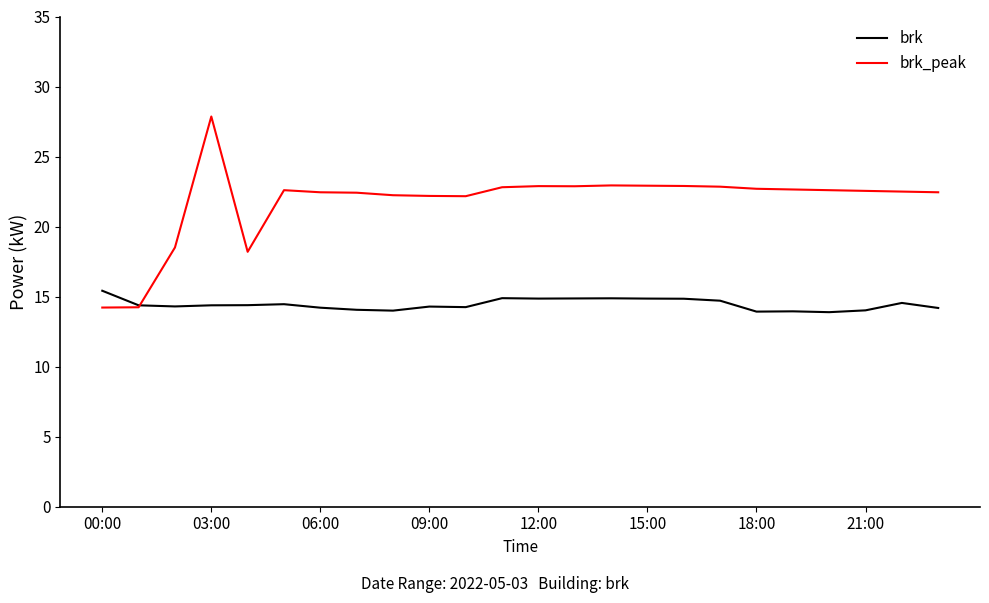

List the series in order of their overall mean, lowest first.

brk, brk_peak